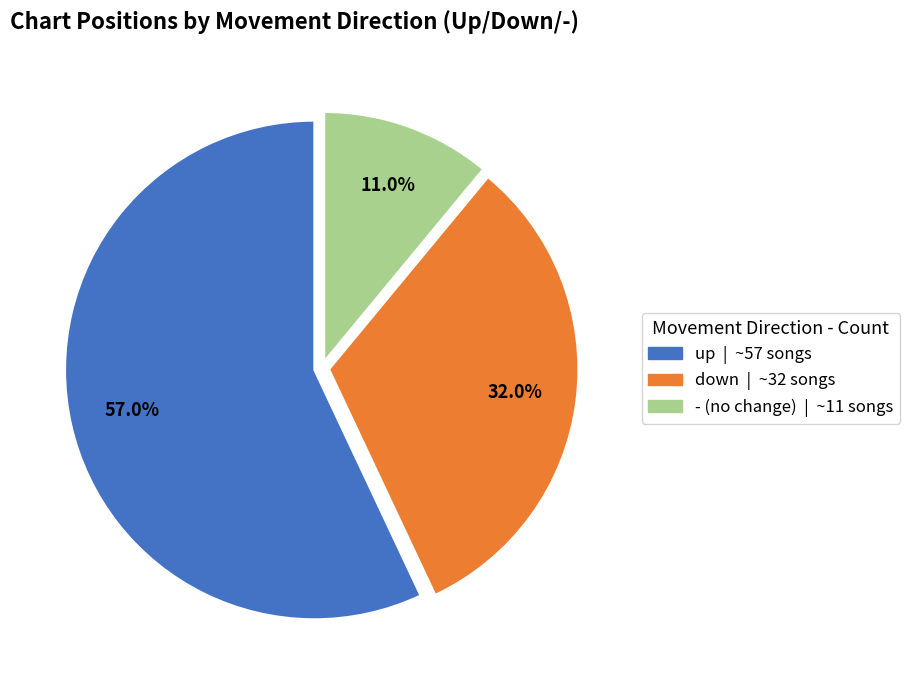

To the nearest percent, what portion does - represent?

11%